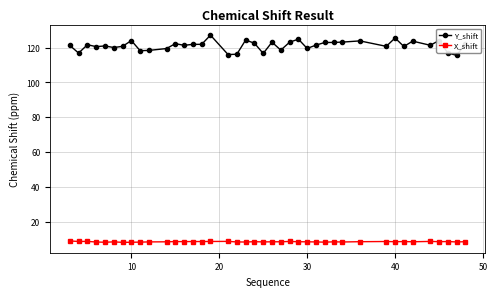

At how many categories does at least one series exceed 85?

40